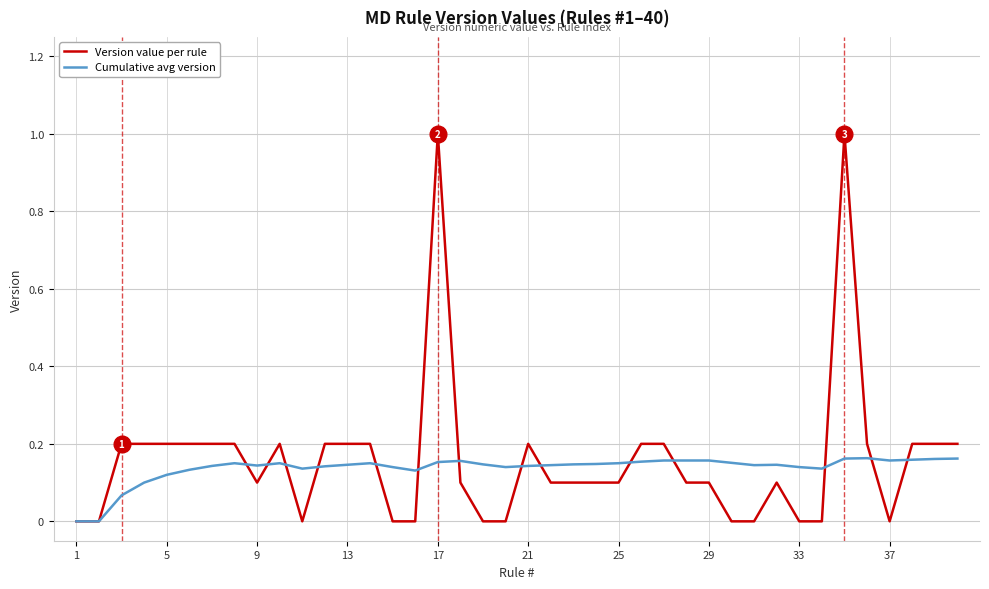

Which series has the widest spread of values?

Version value per rule